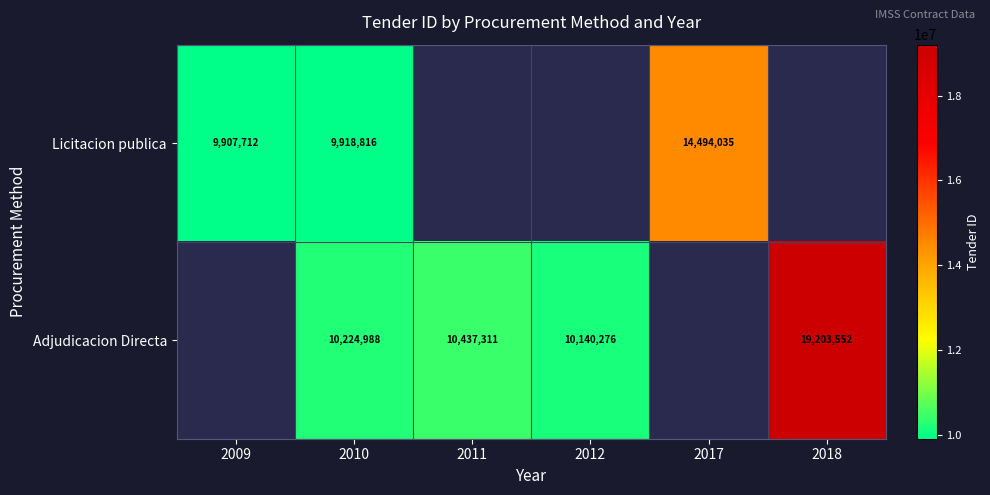

Is it true that Licitacion publica equals 9907712.0 at 2009?

True